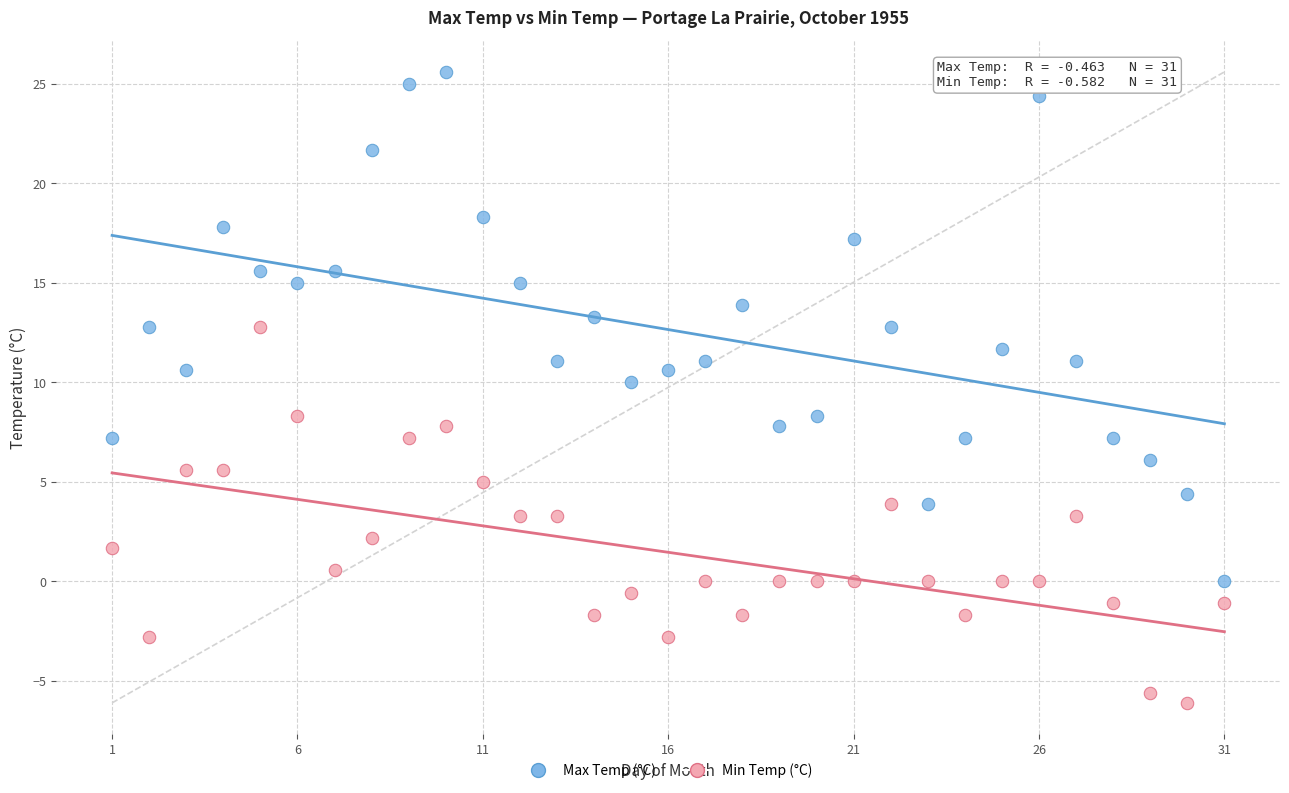

Which series reaches the maximum Y coordinate?

Max Temp (°C)